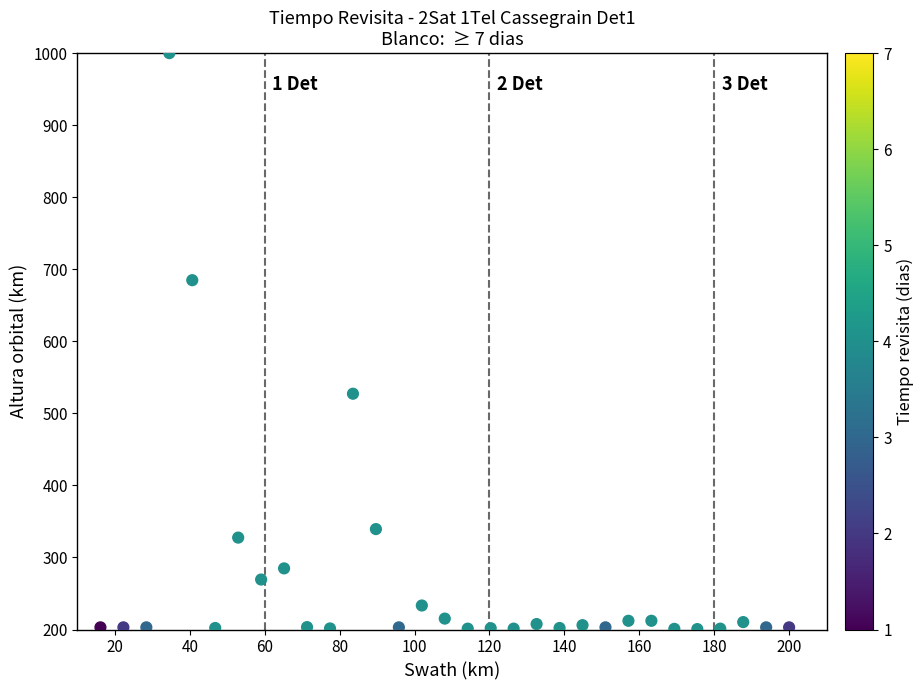

What Y value in the scatter plot is closest to 600?

527.3